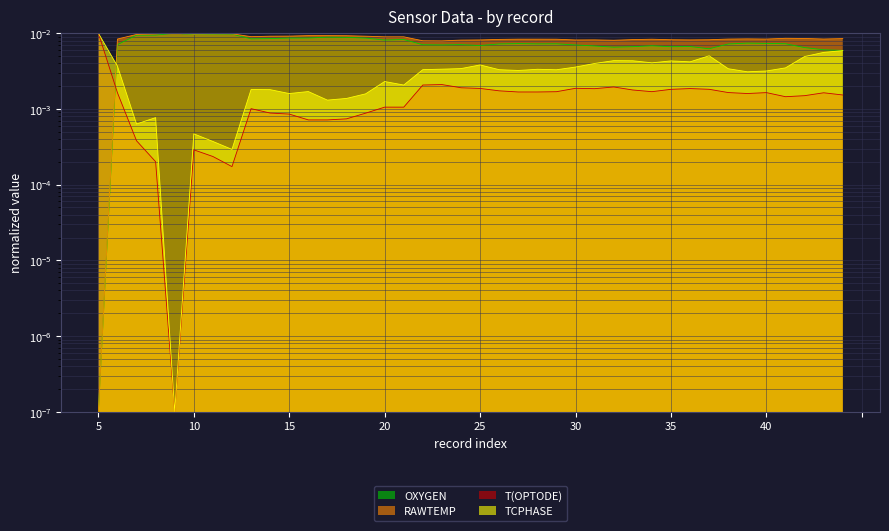

How many lines are shown in the chart?

4